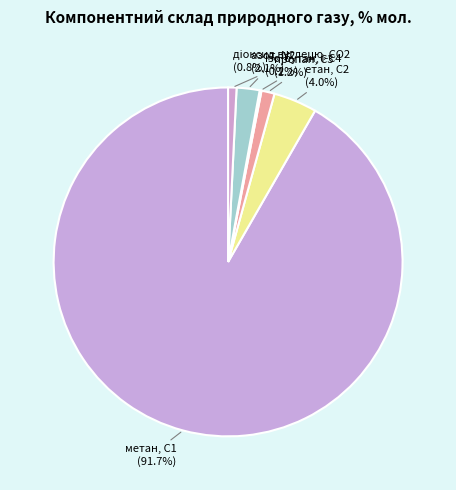

Which has a higher value, азот, N2 or етан, С2?

етан, С2